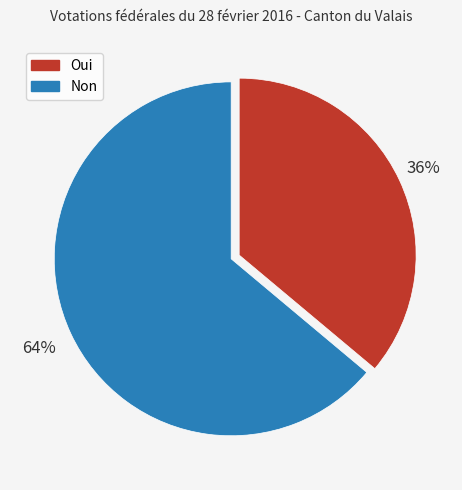

To the nearest percent, what portion does Non represent?

64%